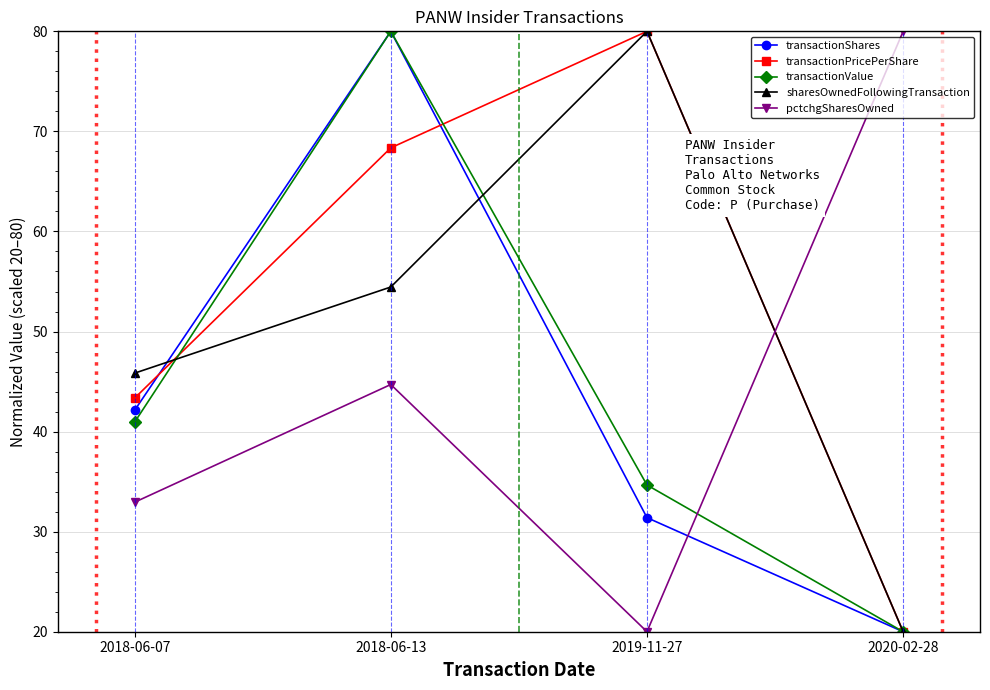

Reading left to right, list all the values displayed in this chart.

transactionShares: 42.1	80.0	31.4	20.0
transactionPricePerShare: 43.3	68.4	80.0	20.0
transactionValue: 40.9	80.0	34.7	20.0
sharesOwnedFollowingTransaction: 45.8	54.4	80.0	20.0
pctchgSharesOwned: 32.9	44.7	20.0	80.0